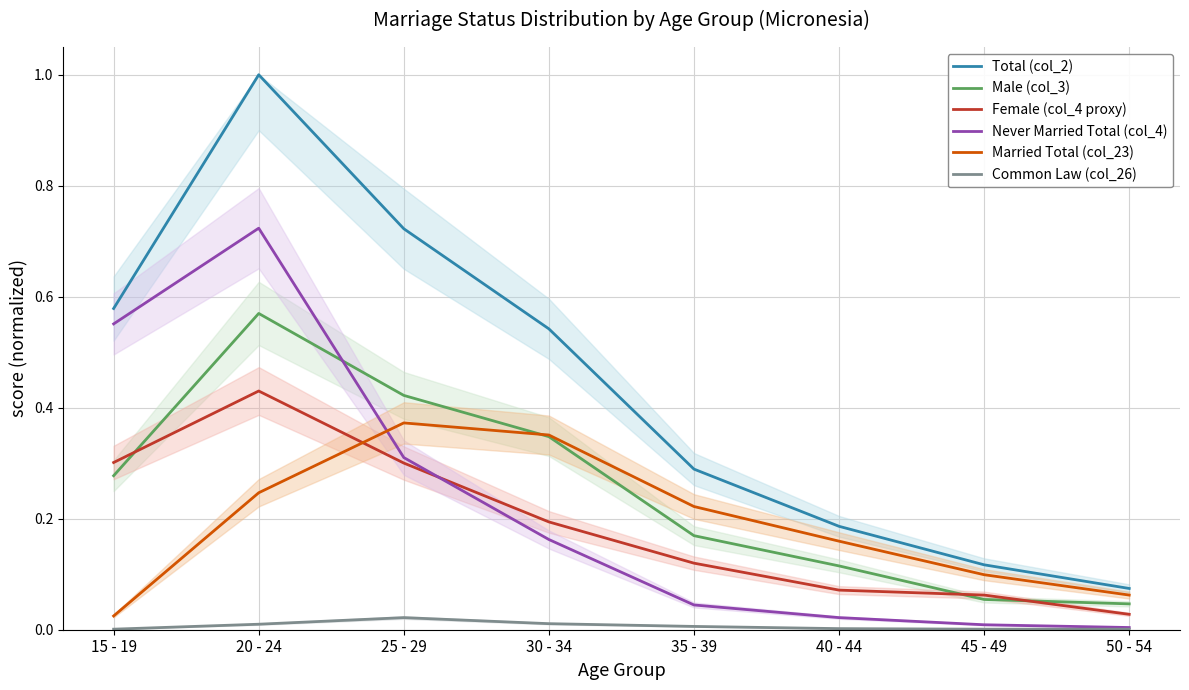

True or false: Total (col_2) and Female (col_4 proxy) intersect in this chart.

False